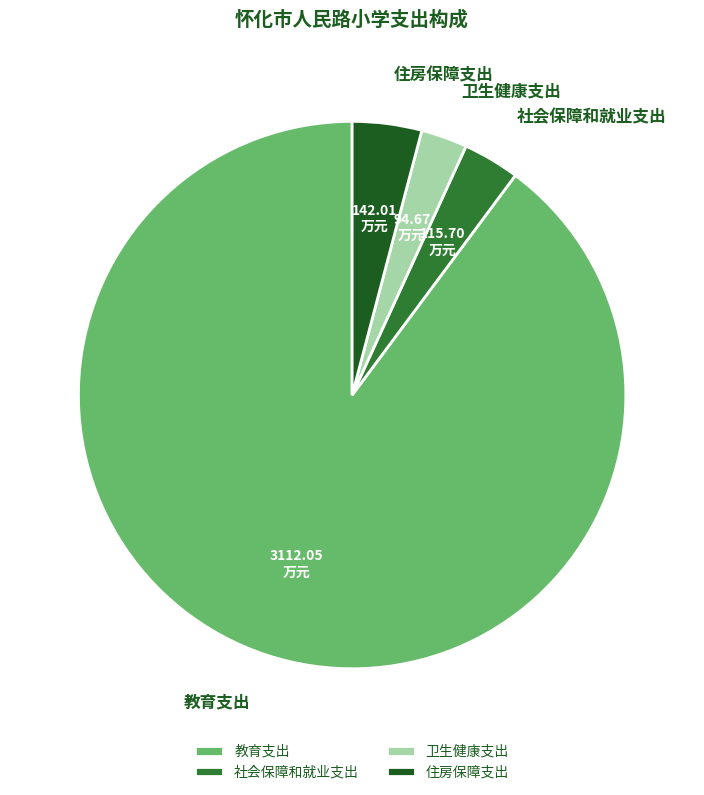

True or false: 社会保障和就业支出 accounts for 3% of the total.

True